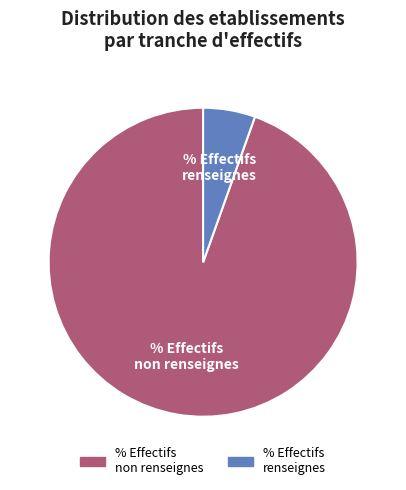

Does any single category account for the majority?

Yes